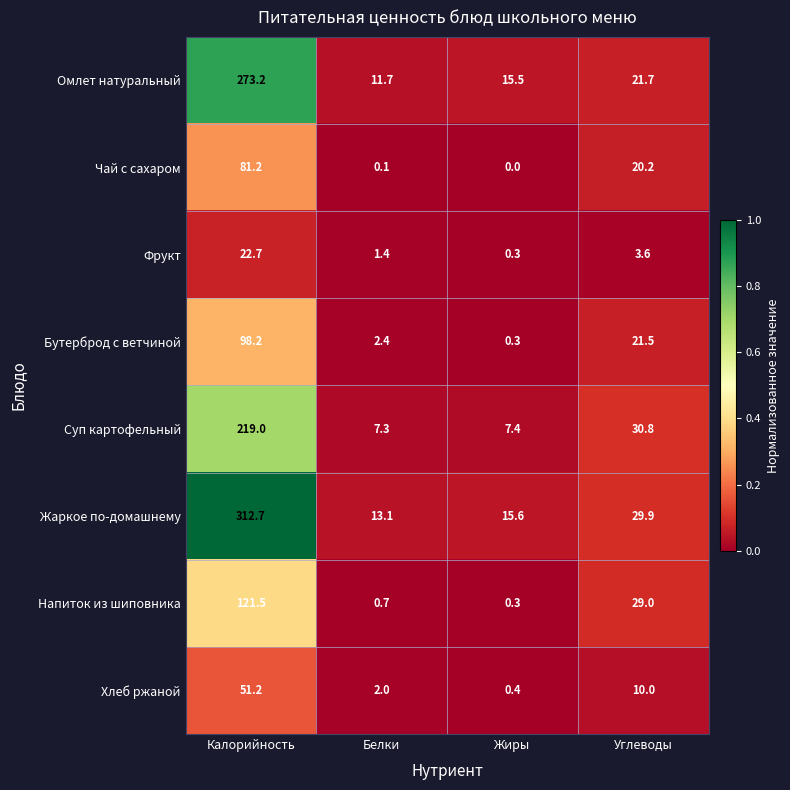

Is it true that Омлет натуральный equals 188.9 at Калорийность?

False